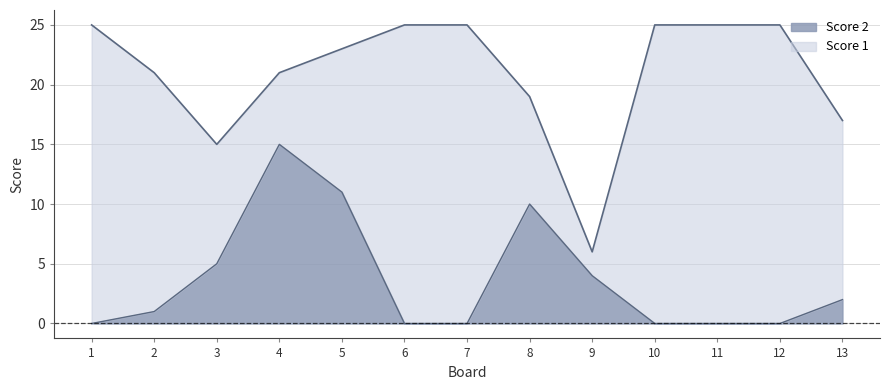

True or false: Score 2 has a value of -6 at 1.

False